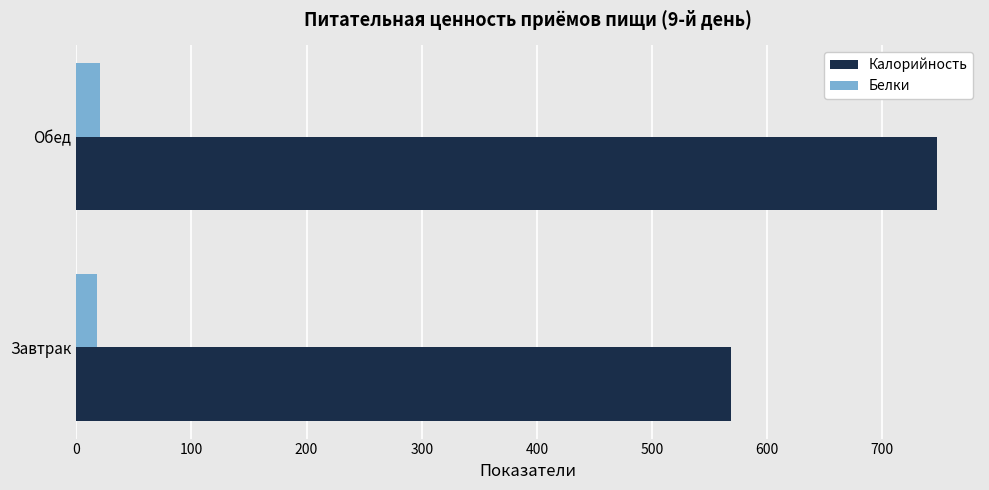

What is the difference between the Калорийность values at Обед and Завтрак?

178.5